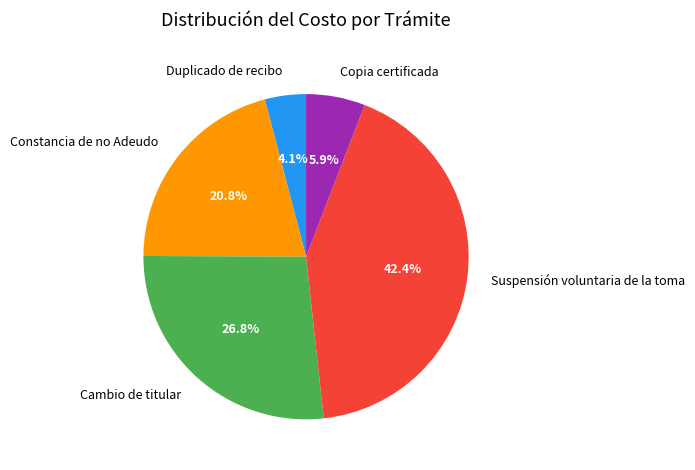

Which has a higher value, Cambio de titular or Constancia de no Adeudo?

Cambio de titular